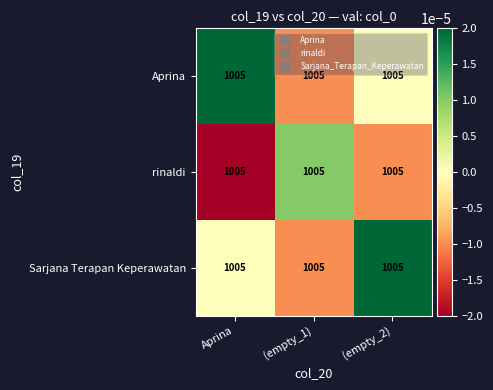

At how many categories does at least one series exceed 0?

3